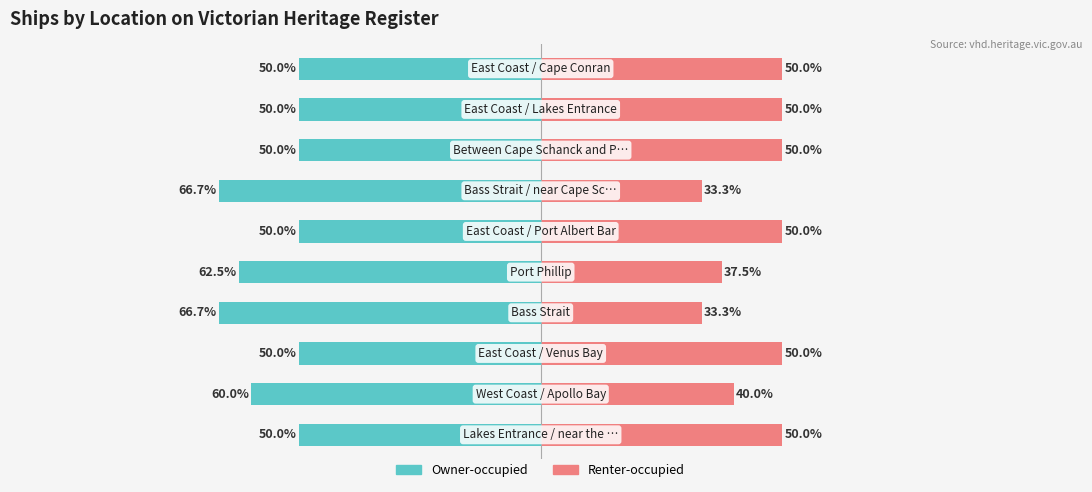

What is the value of the Renter-occupied bar at the 9th from the left?

50.0